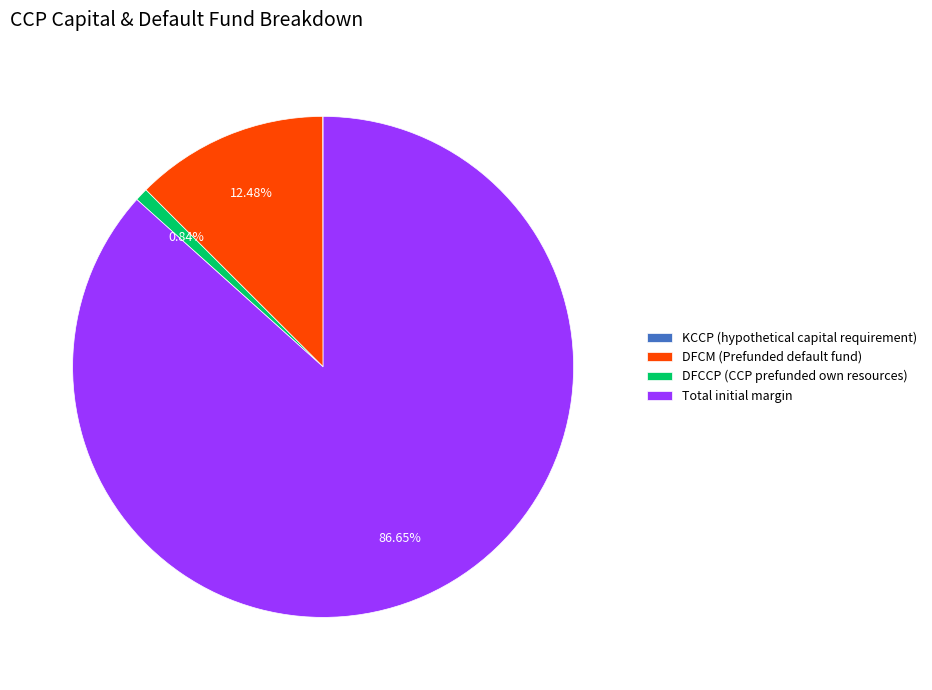

What is the ratio of the value at DFCM (Prefunded default fund) to the value at DFCCP (CCP prefunded own resources)?

14.8